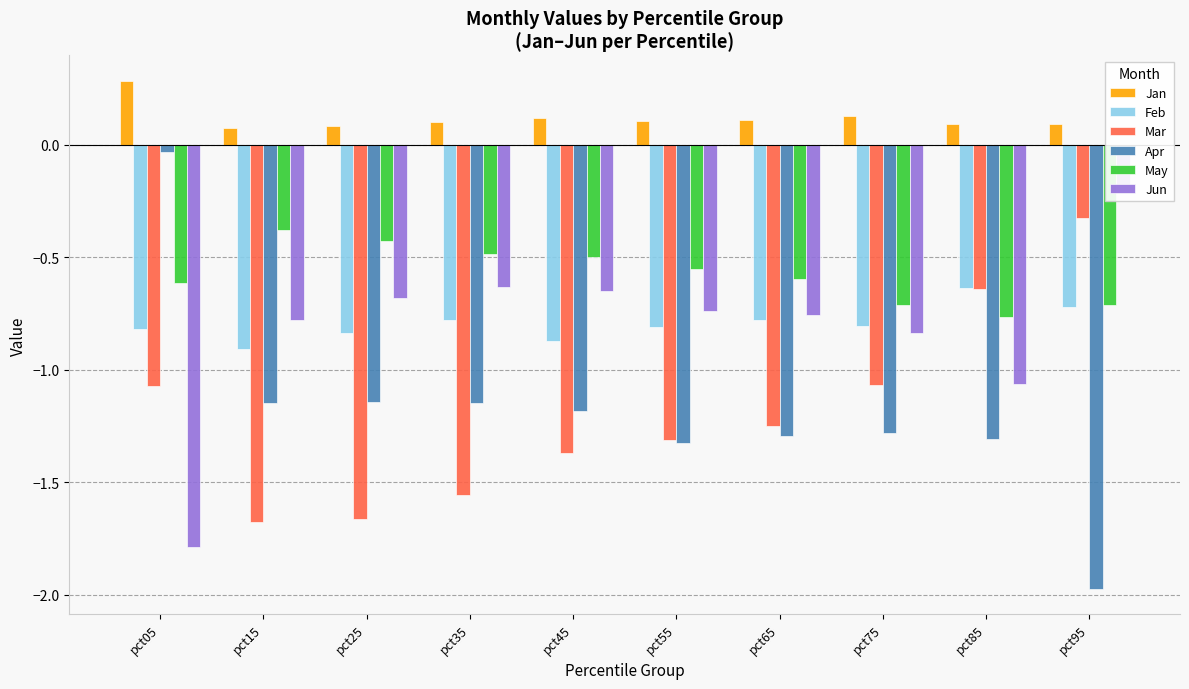

Are the bars horizontal?

No